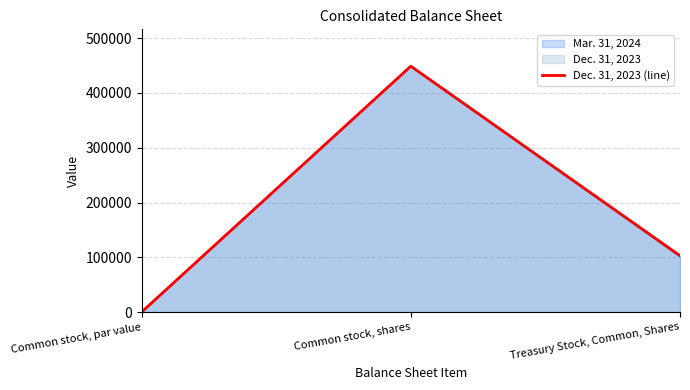

What is the change in value from Common stock, par value to Common stock, shares?

+448899